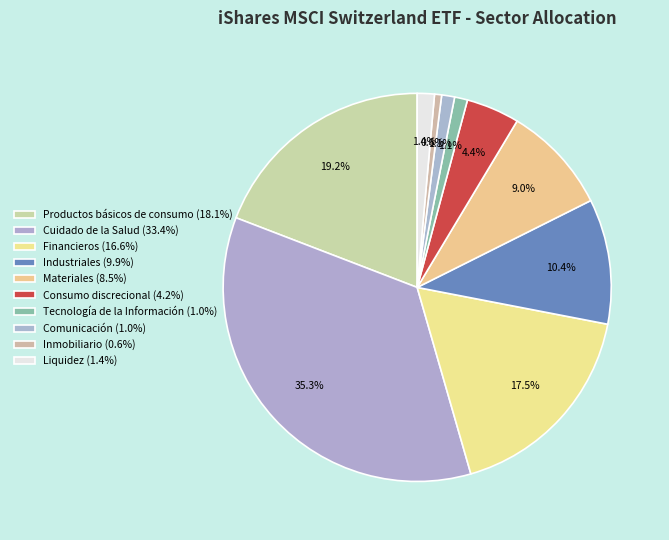

Rank the categories by value from lowest to highest.

Inmobiliario, Tecnología de la Información, Comunicación, Liquidez, Consumo discrecional, Materiales, Industriales, Financieros, Productos básicos de consumo, Cuidado de la Salud